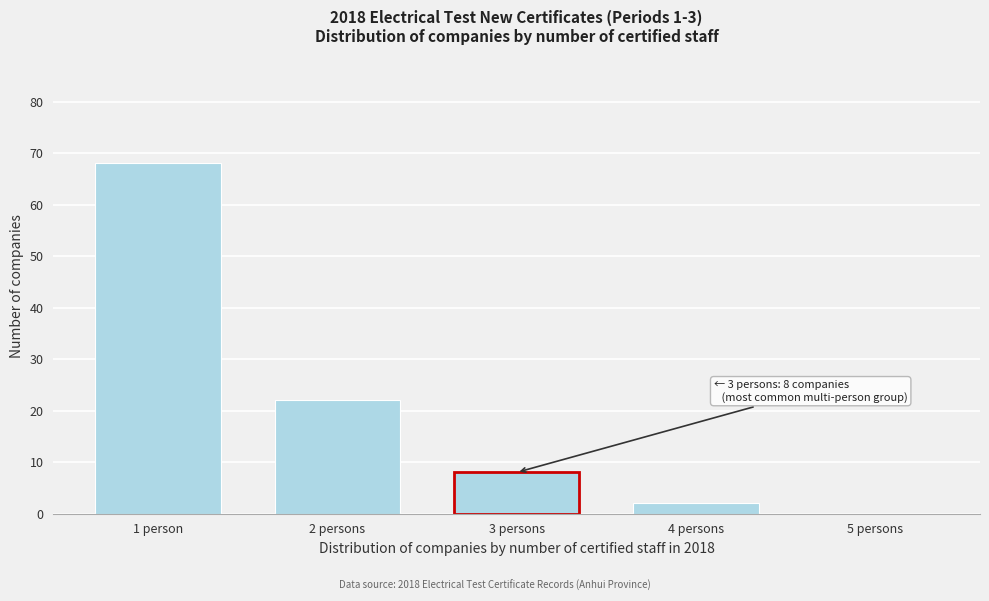

Reading left to right, extract all data points from this chart.

1 person=68	2 persons=22	3 persons=8	4 persons=2	5 persons=0